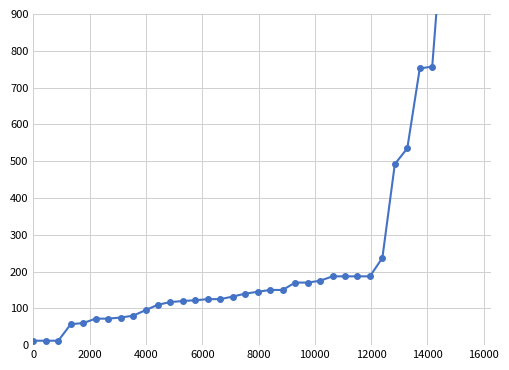

Is this an area chart (filled region under the line)?

No